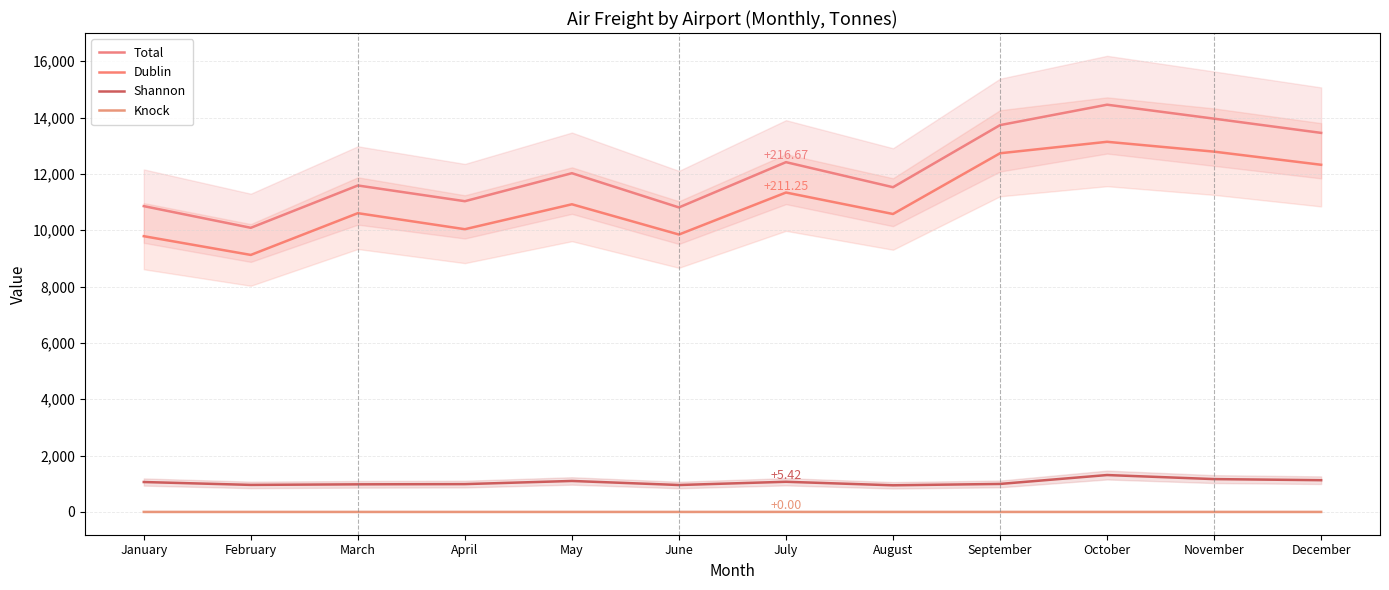

What is the average value of the Total series?

12162